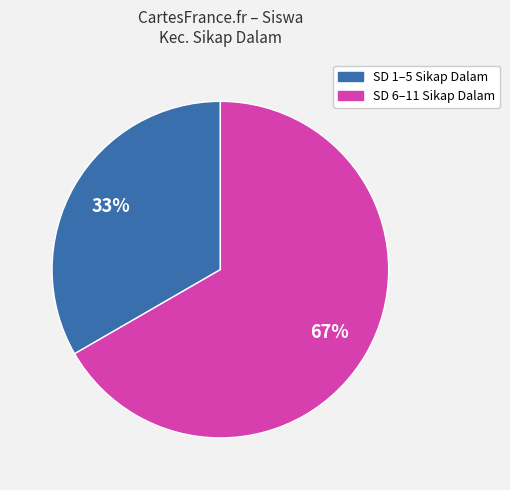

Is there a majority slice in this chart?

Yes